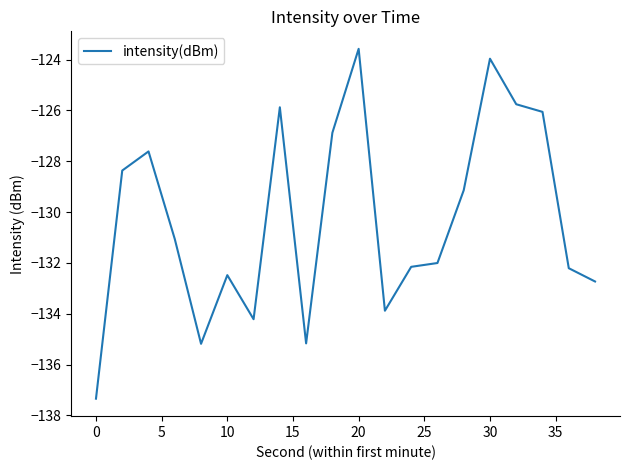

Reading left to right, extract all data points from this chart.

-137.3	-128.4	-127.6	-131.1	-135.2	-132.5	-134.2	-125.9	-135.2	-126.9	-123.6	-133.9	-132.2	-132.0	-129.1	-124.0	-125.8	-126.1	-132.2	-132.7